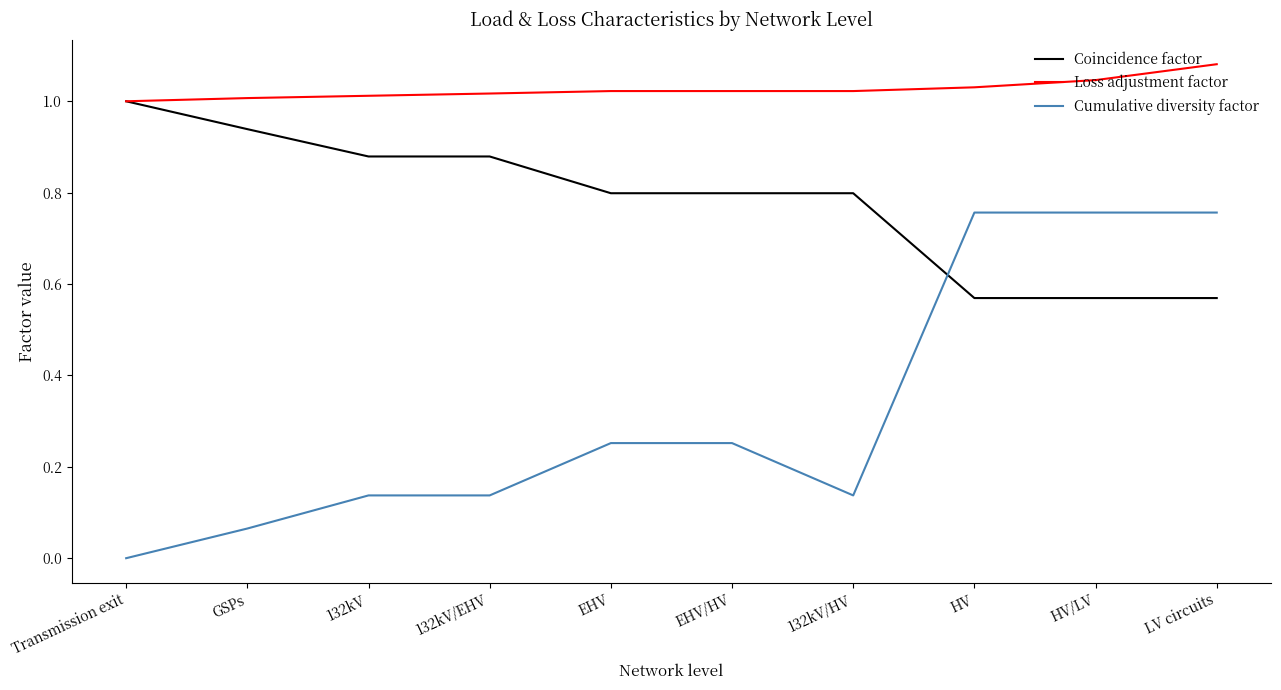

What is the sum of all Coincidence factor values?

7.8